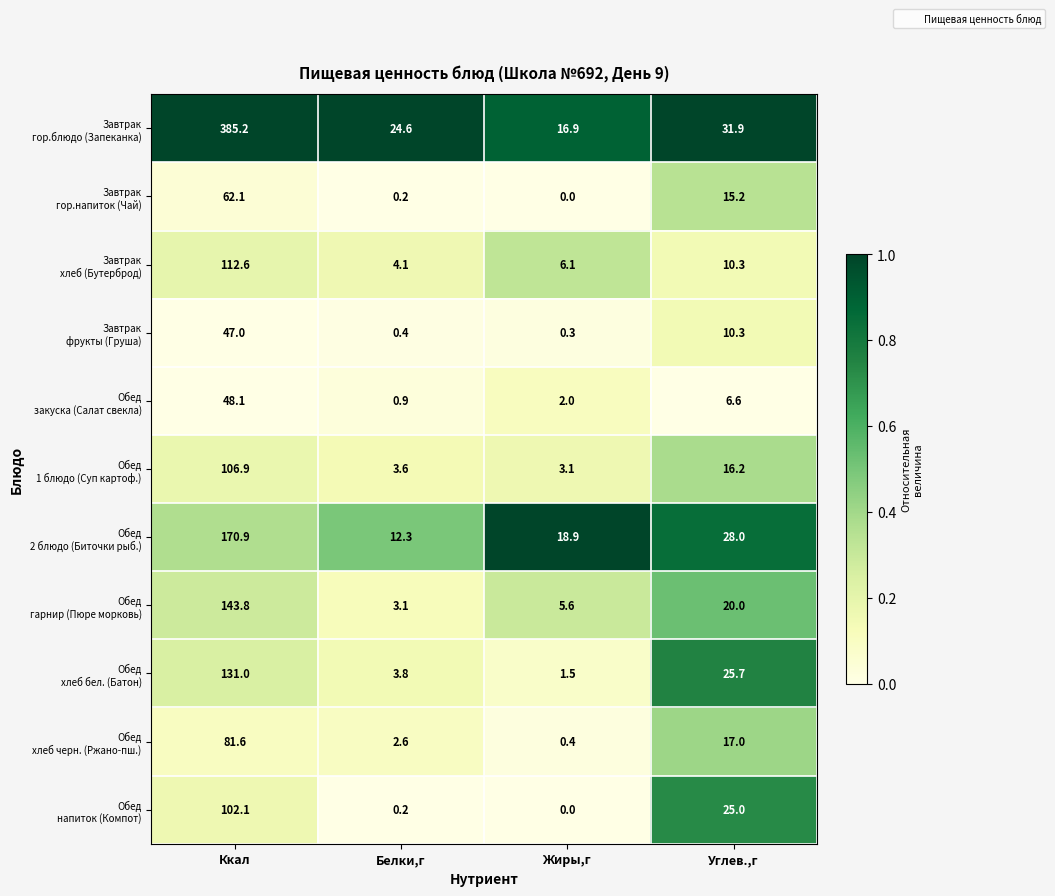

At which category is the sum across all series the highest?

Ккал